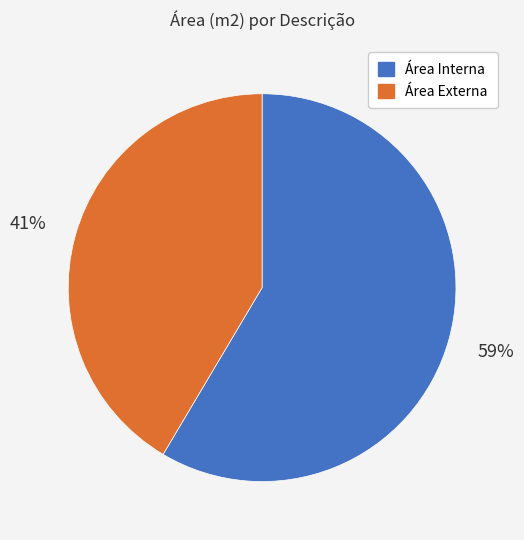

Rank the categories by value from highest to lowest.

Área Interna, Área Externa